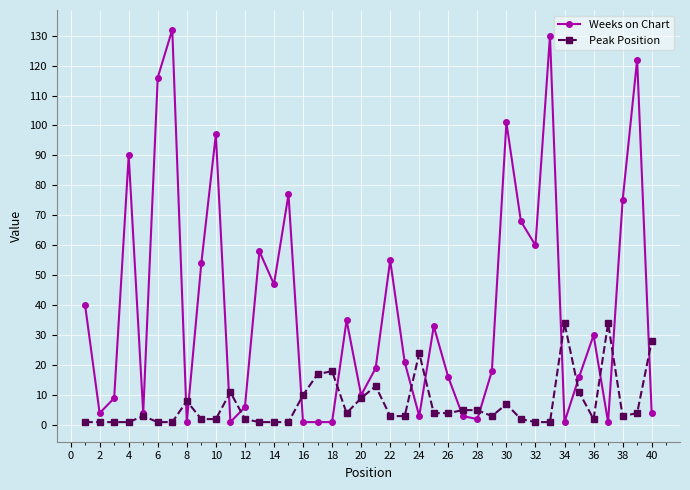

How many categories are shown in the chart?

40